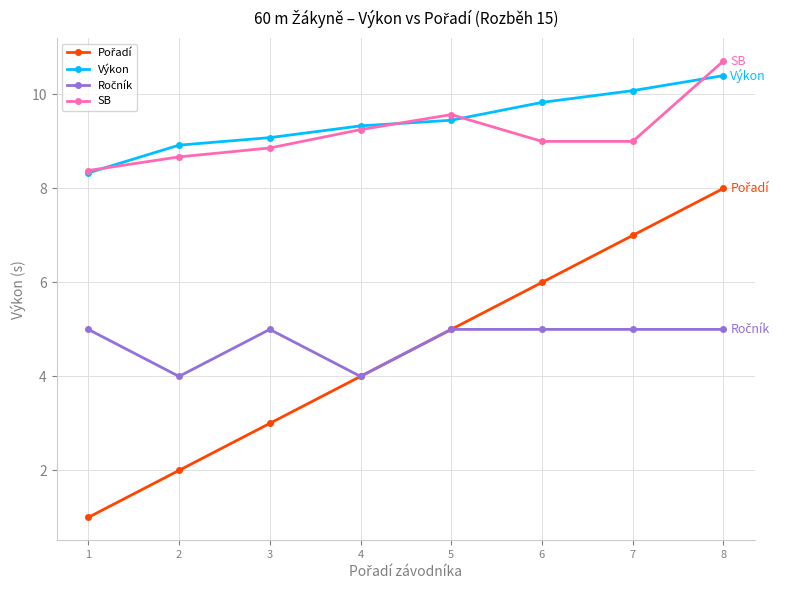

At which category is the sum across all series the highest?

8